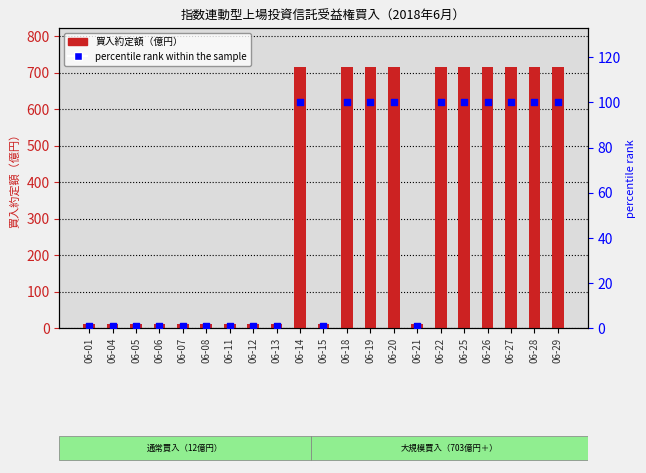

Which series contains the lowest Y value?

percentile rank within the sample